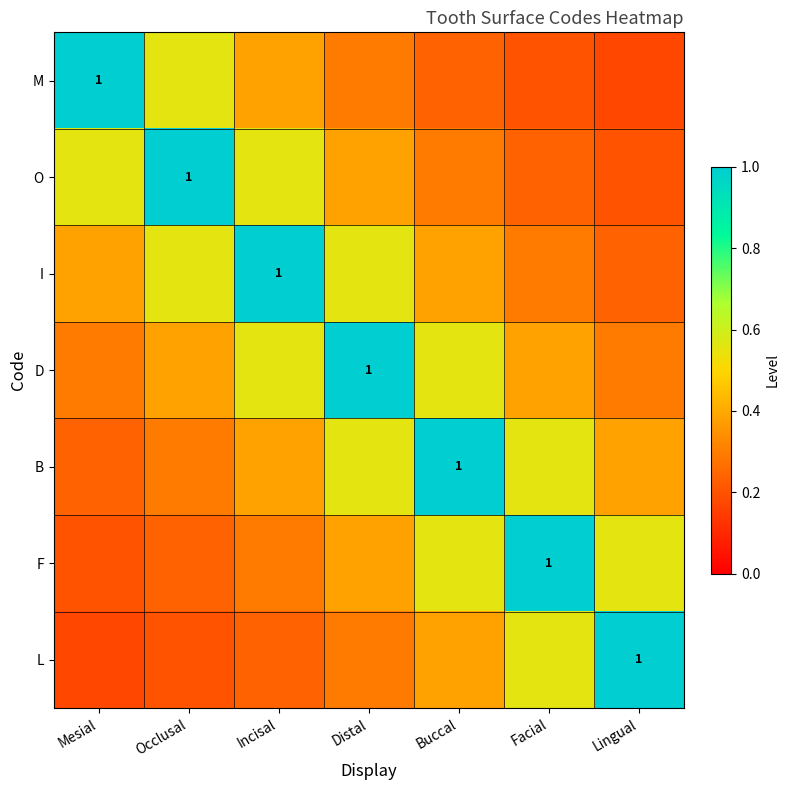

What is the total value across all series at Incisal?

3.4